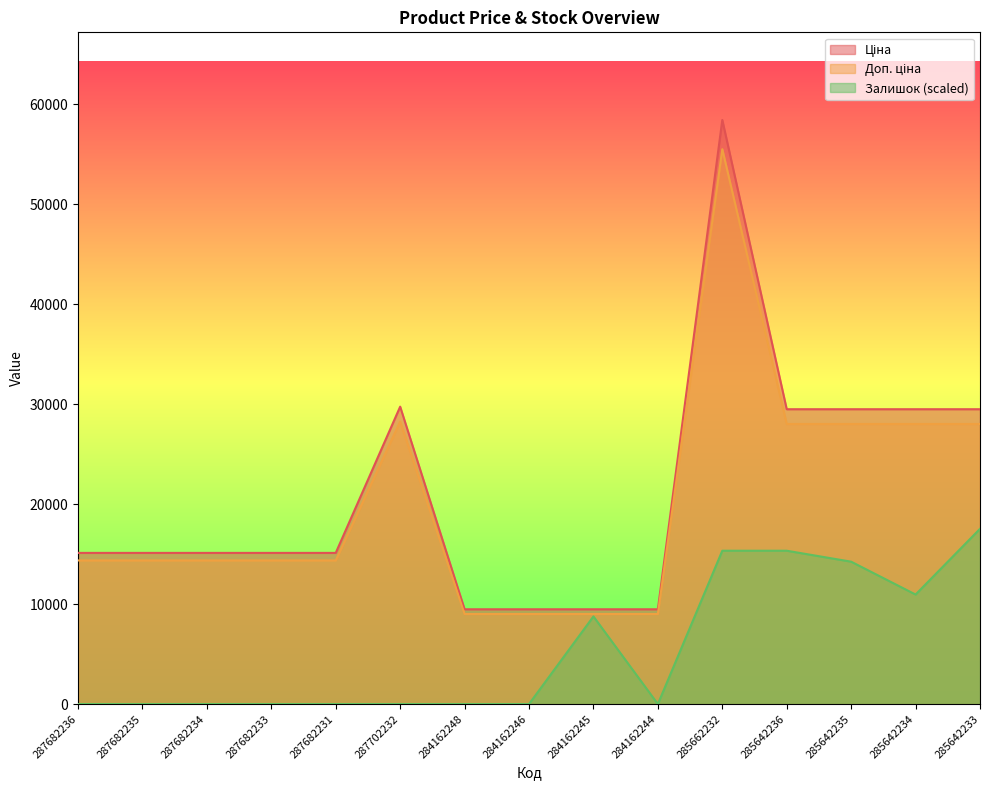

The Залишок (scaled) series shows 0.0 at 284162248. True or false?

True